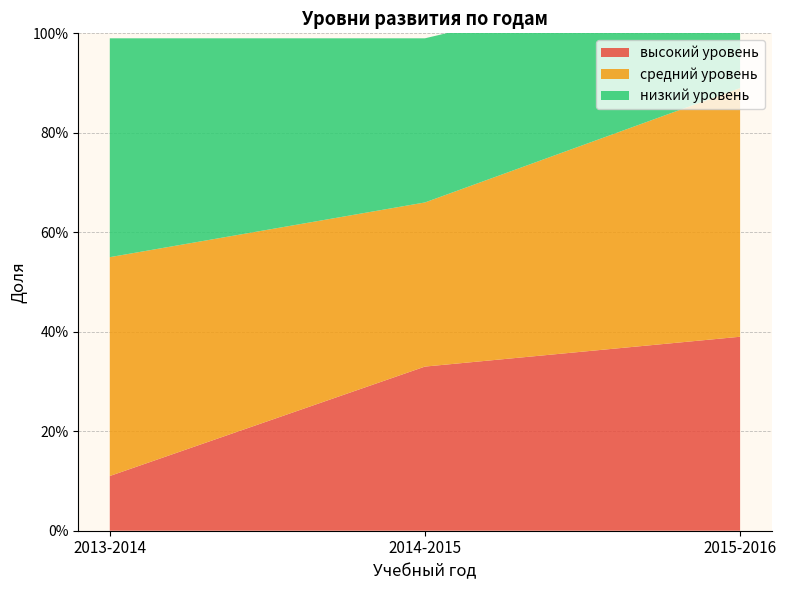

Reading left to right, transcribe all the data shown in this chart.

высокий уровень: 2013-2014=0.1	2014-2015=0.3	2015-2016=0.4
средний уровень: 2013-2014=0.4	2014-2015=0.3	2015-2016=0.5
низкий уровень: 2013-2014=0.4	2014-2015=0.3	2015-2016=0.2